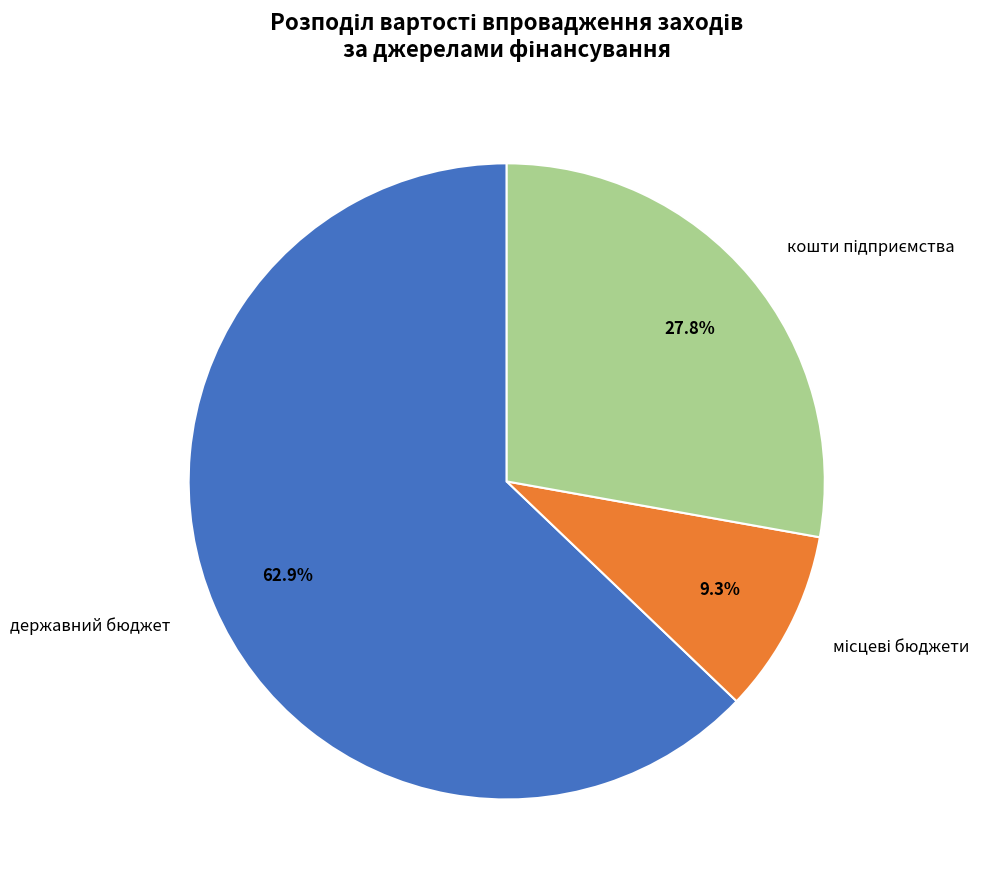

How many segments does this pie chart have?

3